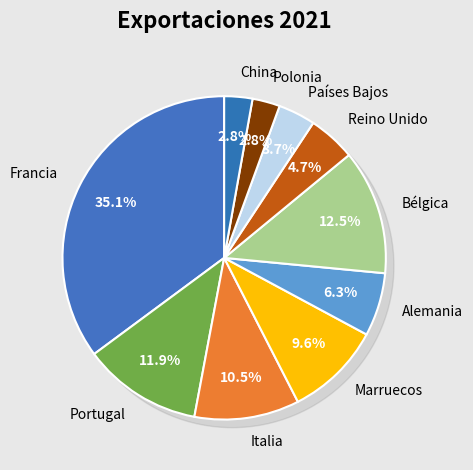

Which slice is the largest?

Francia